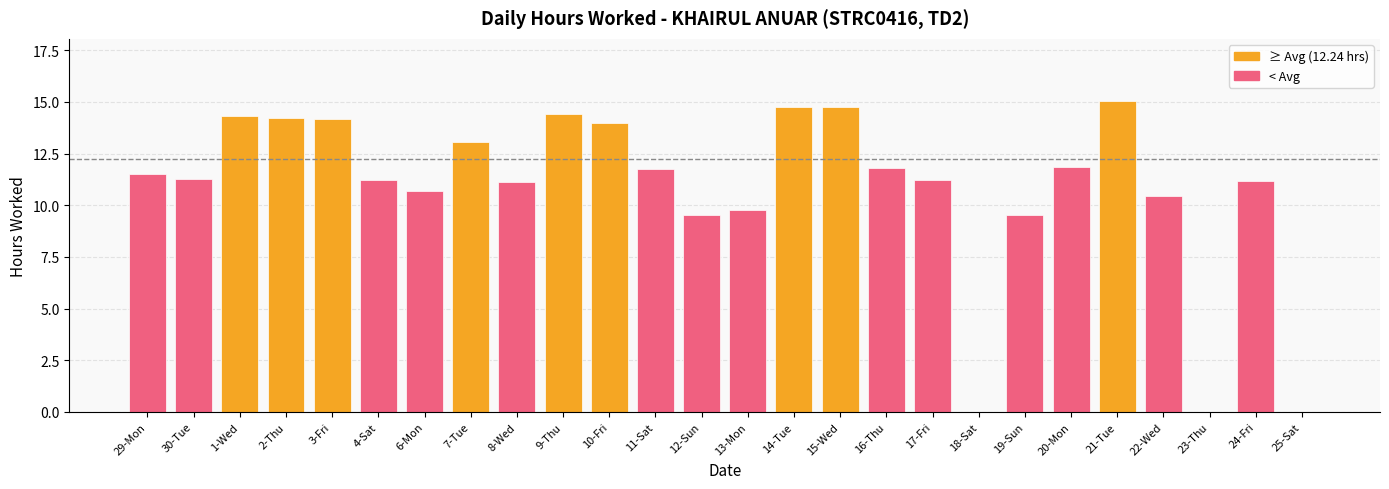

What is the sum of all values?

281.6